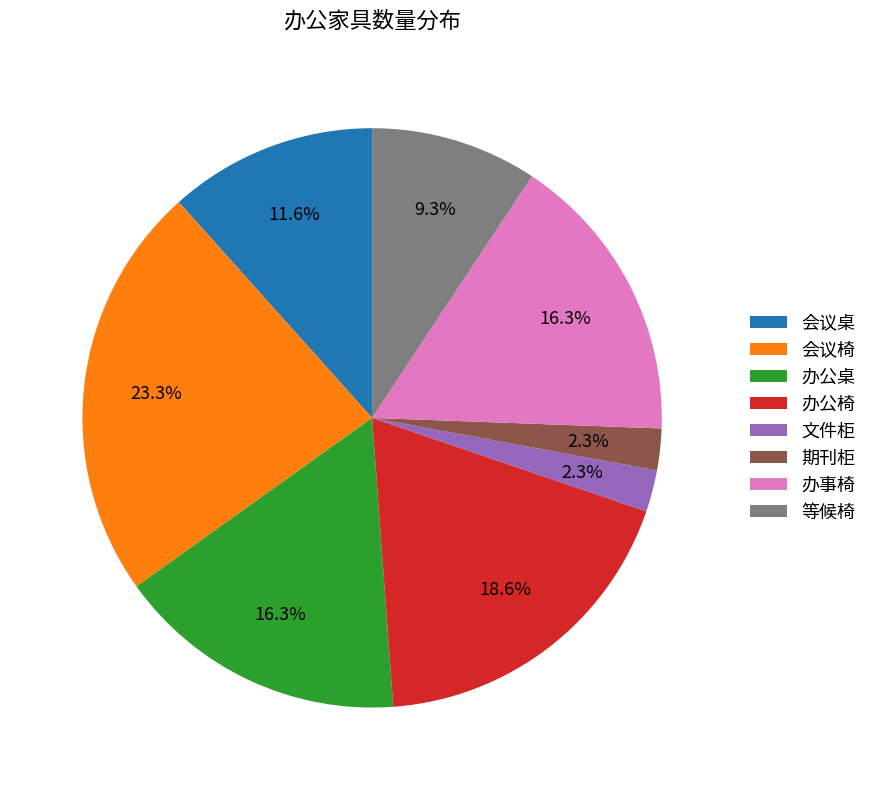

What percentage is NOT represented by 等候椅?

90.7%